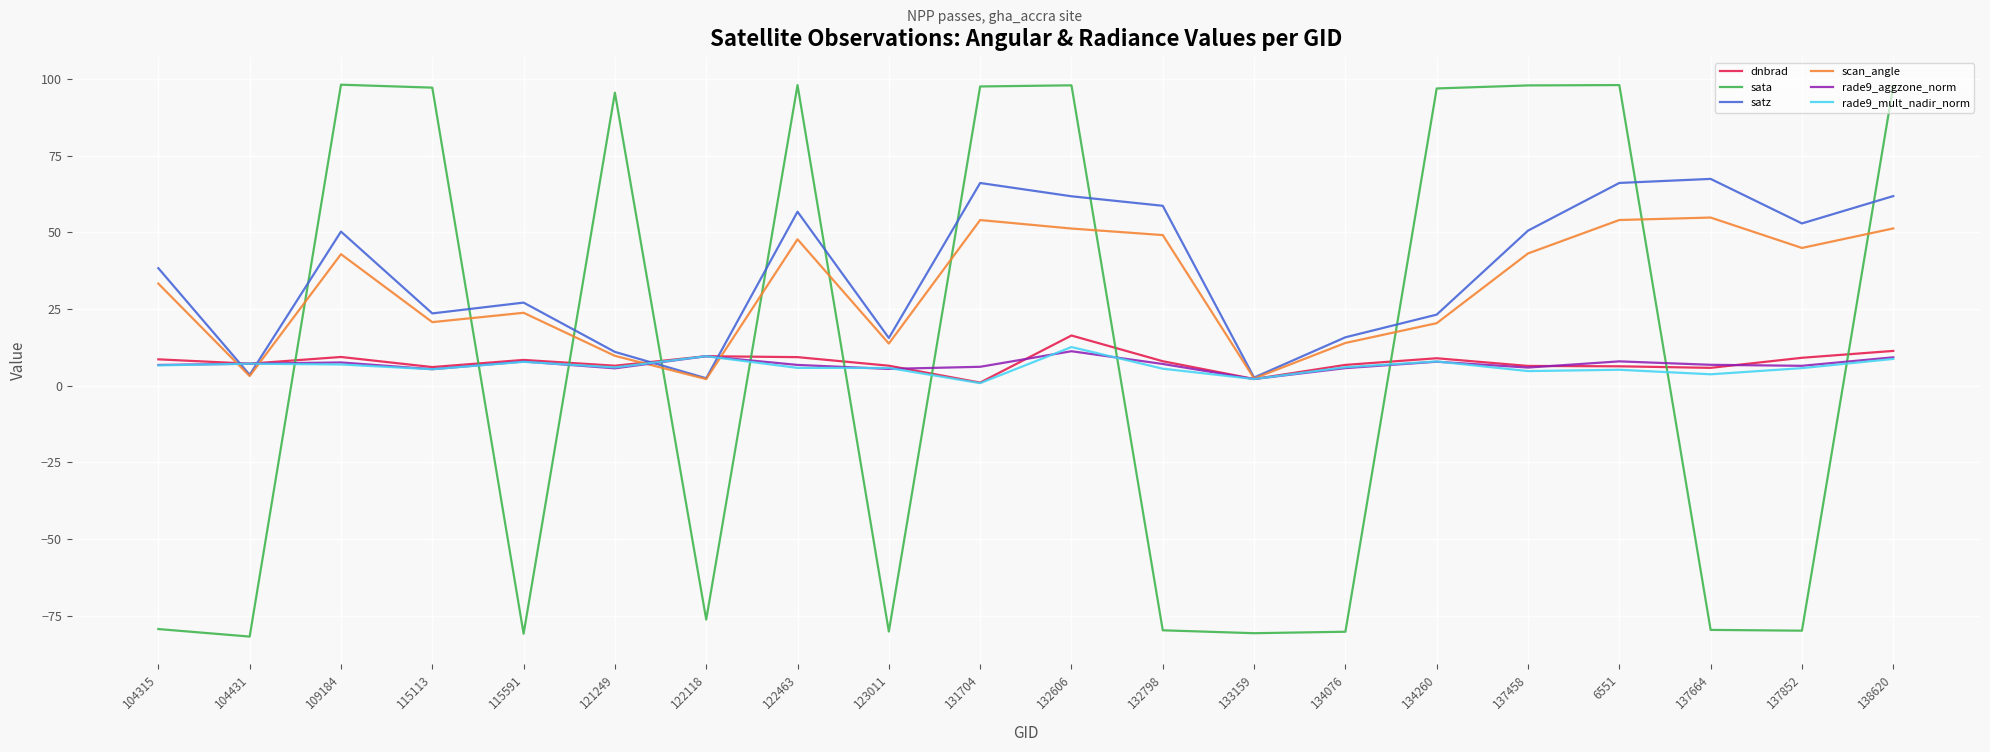

The value of rade9_aggzone_norm at 138620 is 9.2. True or false?

True